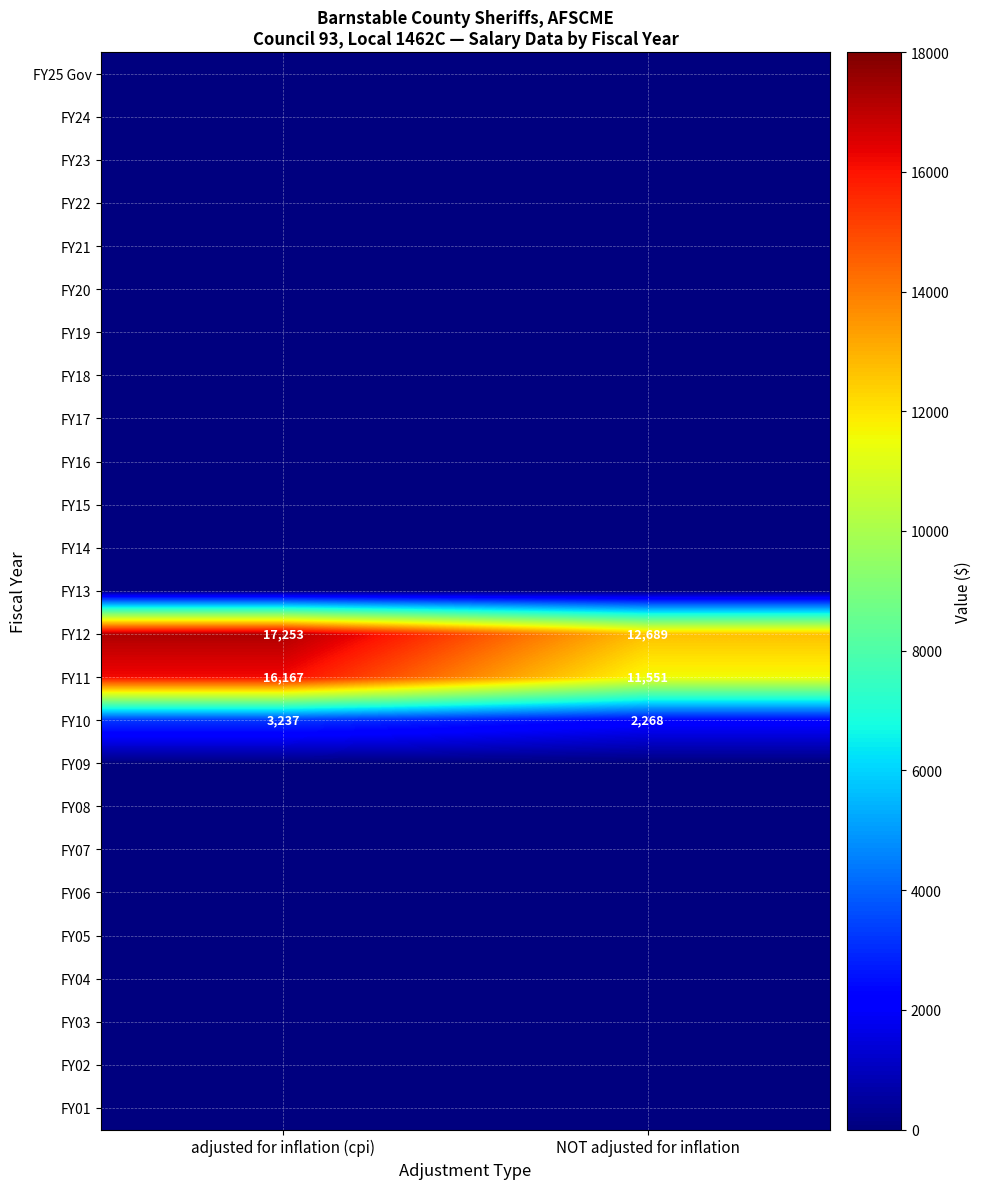

What is the spread (max minus min) of values at NOT adjusted for inflation?

12689